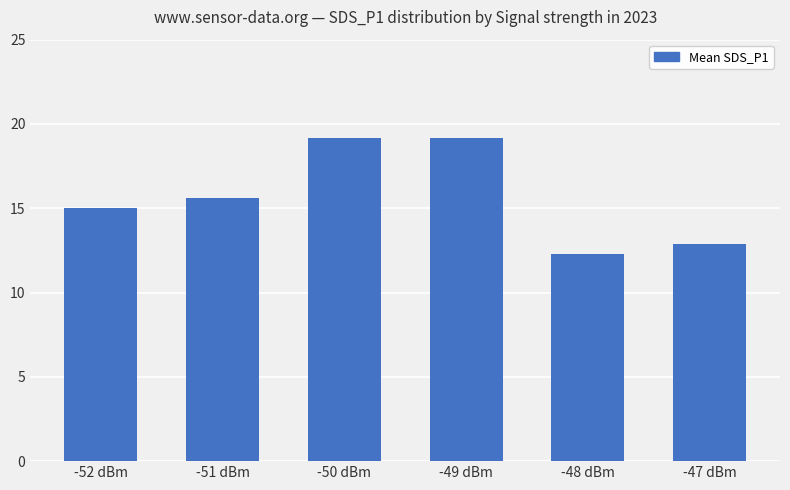

What value does the data have at -47 dBm?

12.9